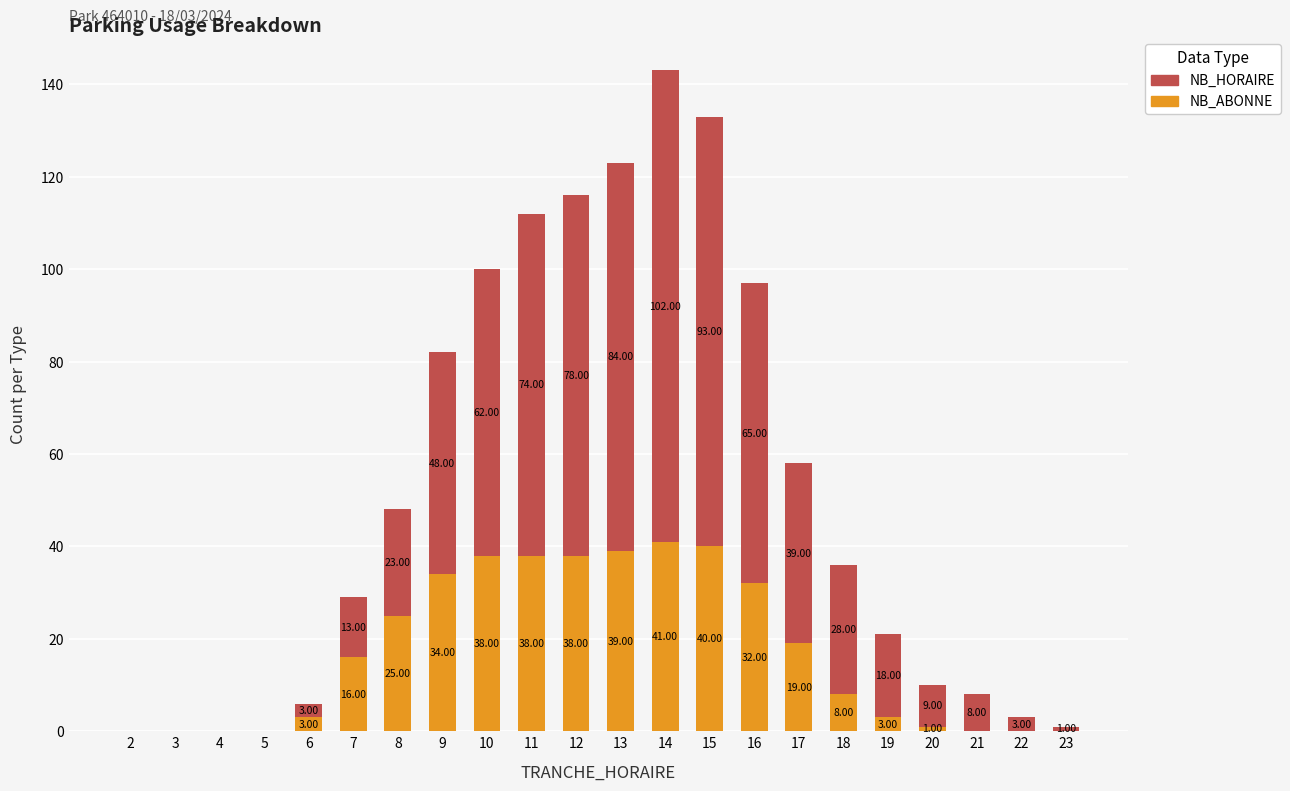

What is the total value across all series at 7?

29